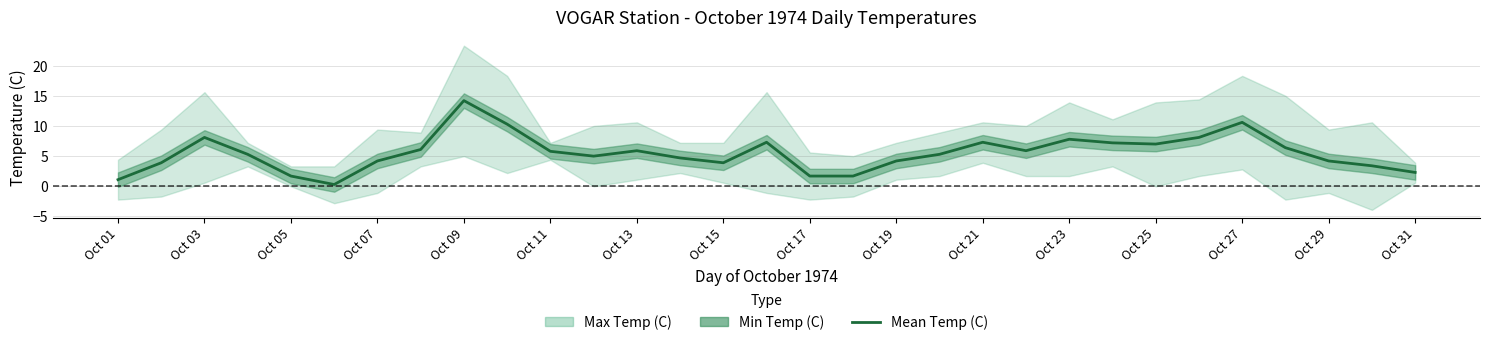

Does the chart display data point markers on the line(s)?

No